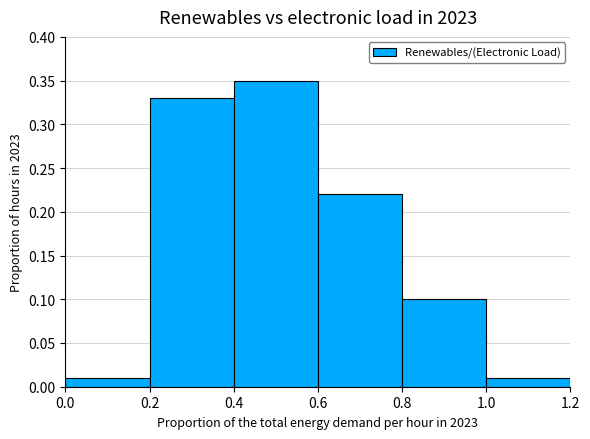

Reading left to right, transcribe this chart: for each bar, give the range it covers on the x-axis and its height. The values are not printed on the chart, so give them approximately, as read against the axis.

0.0 to 0.2: 0.01
0.2 to 0.4: 0.33
0.4 to 0.6: 0.35
0.6 to 0.8: 0.22
0.8 to 1.0: 0.10
1.0 to 1.2: 0.01